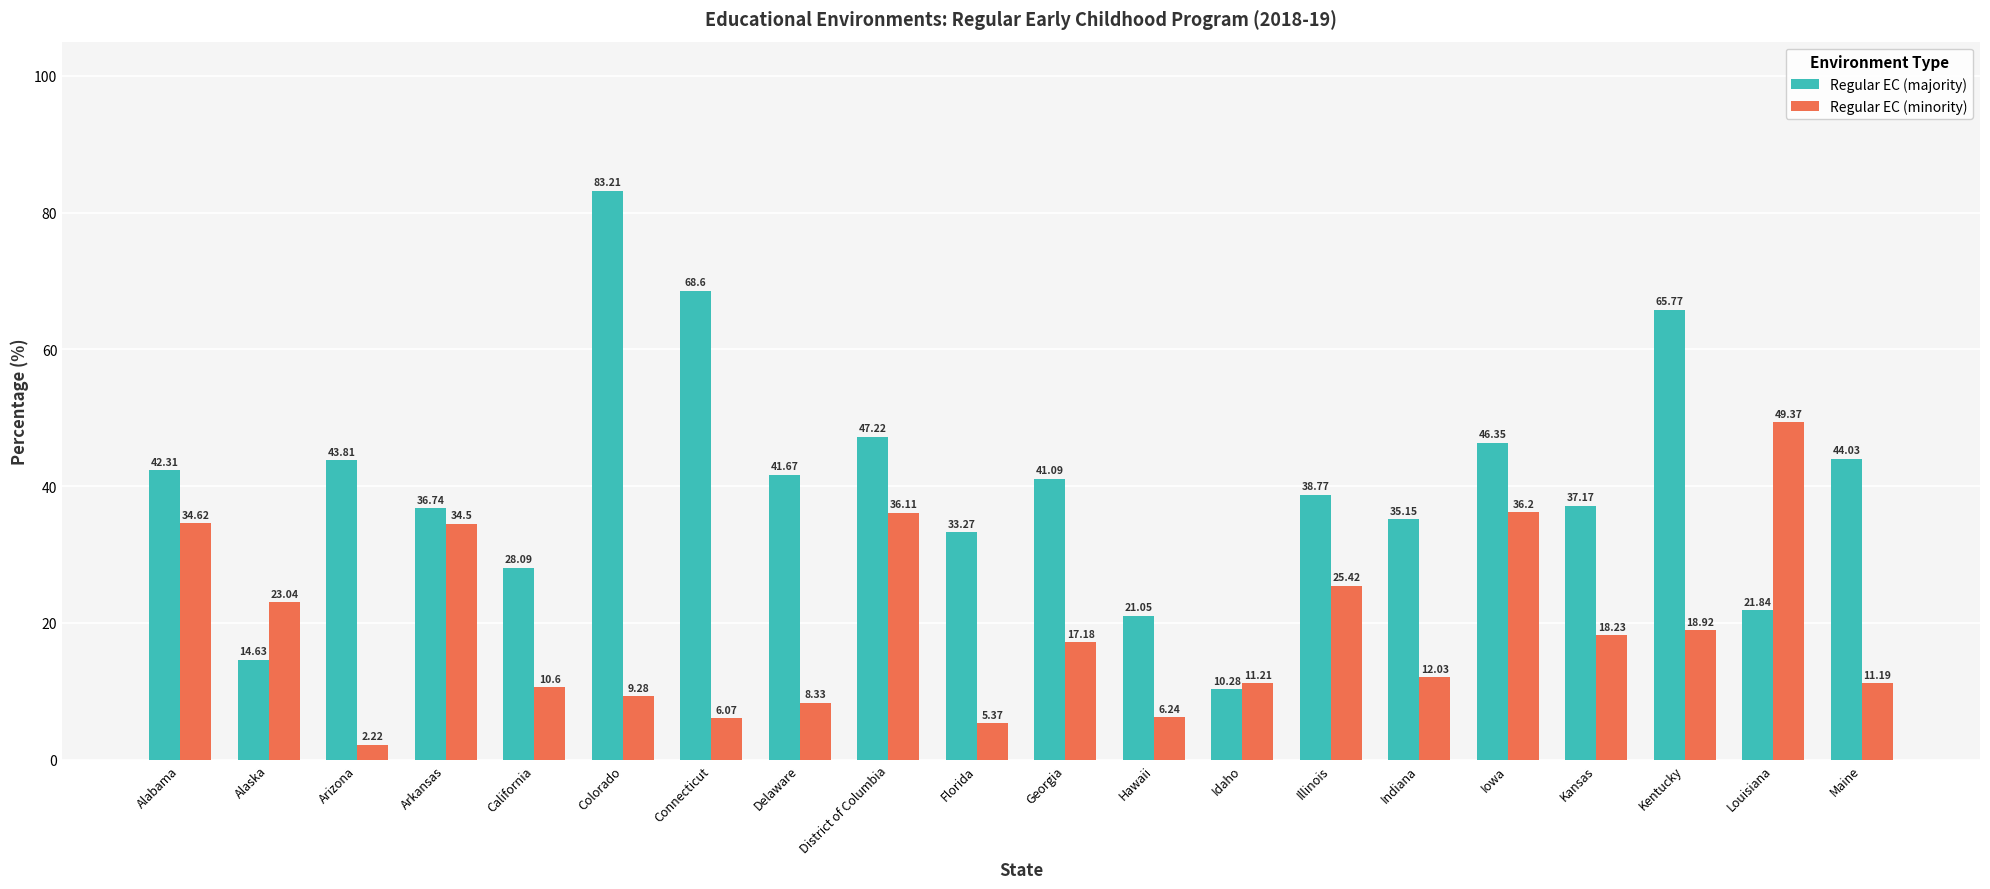

Which series has the largest total across all categories?

Regular EC (majority)